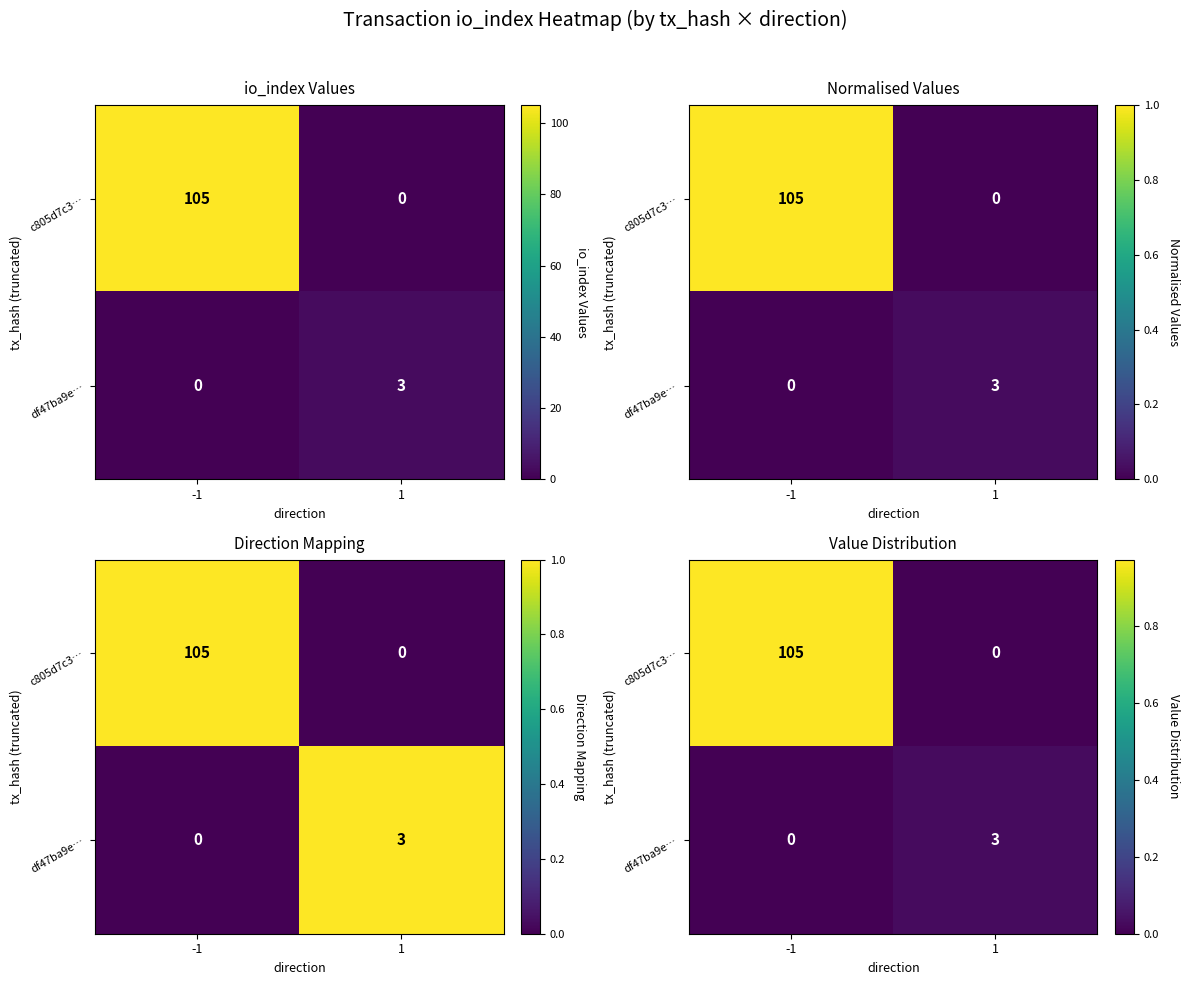

At how many categories does at least one series exceed 0?

2